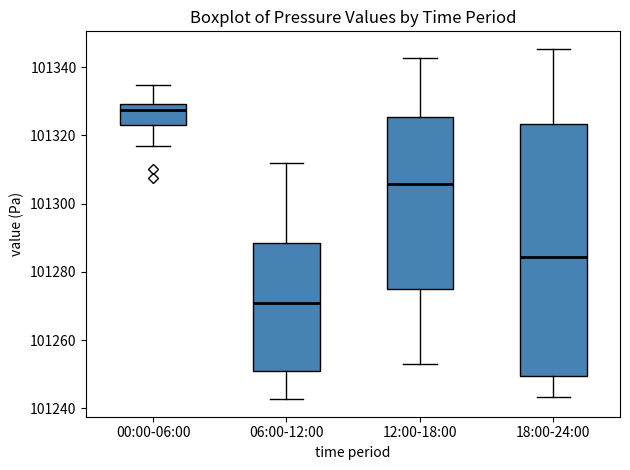

Reading left to right, transcribe this box plot: for each box, give where its median line is, the range the box spans, and where its two whiskers end, as read against the y-axis. The values are not printed on the chart, so give them approximately, as read against the axis.

00:00-06:00: median 101328, box 101324 to 101330, whiskers 101316 to 101334
06:00-12:00: median 101270, box 101250 to 101288, whiskers 101242 to 101312
12:00-18:00: median 101306, box 101276 to 101326, whiskers 101252 to 101342
18:00-24:00: median 101284, box 101250 to 101324, whiskers 101244 to 101346